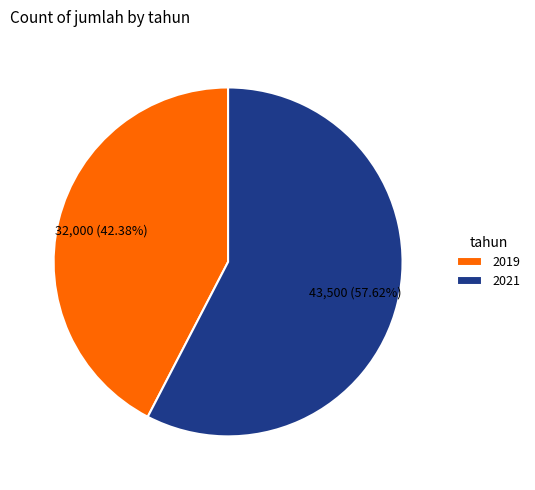

Which category accounts for the majority?

2021